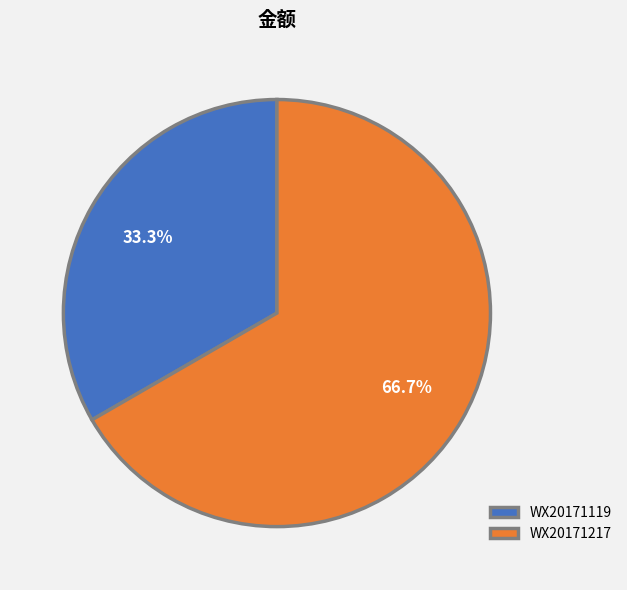

Between WX20171119 and WX20171217, which is larger?

WX20171217